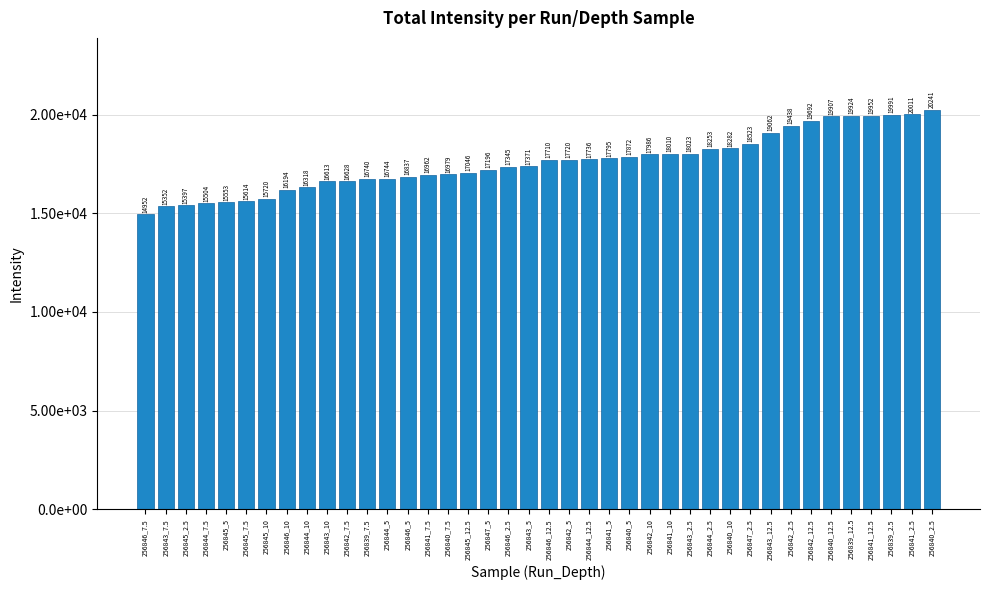

At which label is the value closest to 17596?

256846_12.5